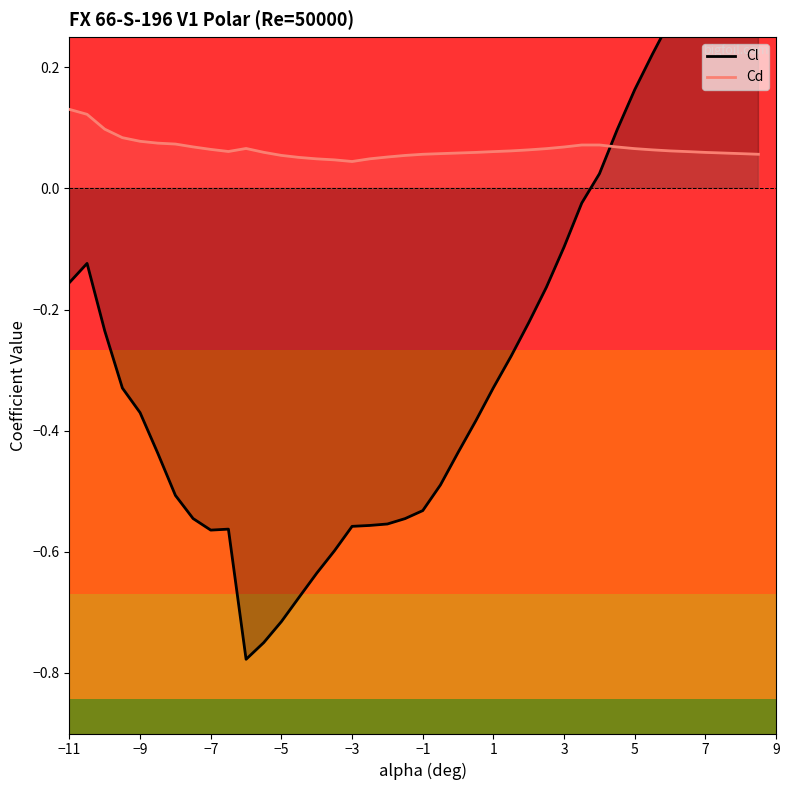

Reading right to left, what are all the values shown in this chart?

Cl: 0.5	0.5	0.4	0.4	0.3	0.3	0.2	0.2	0.1	0.0	-0.0	-0.1	-0.2	-0.2	-0.3	-0.3	-0.4	-0.4	-0.5	-0.5	-0.5	-0.6	-0.6	-0.6	-0.6	-0.6	-0.7	-0.7	-0.7	-0.8	-0.6	-0.6	-0.5	-0.5	-0.4	-0.4	-0.3	-0.2	-0.1	-0.2
Cd: 0.1	0.1	0.1	0.1	0.1	0.1	0.1	0.1	0.1	0.1	0.1	0.1	0.1	0.1	0.1	0.1	0.1	0.1	0.1	0.1	0.1	0.1	0.0	0.0	0.0	0.0	0.1	0.1	0.1	0.1	0.1	0.1	0.1	0.1	0.1	0.1	0.1	0.1	0.1	0.1